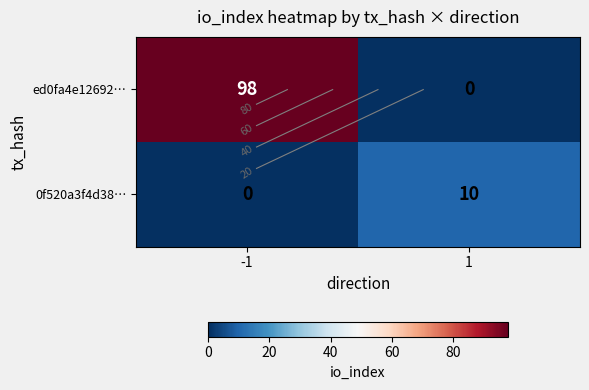

How many values in 0f520a3f4d38… are above zero?

1